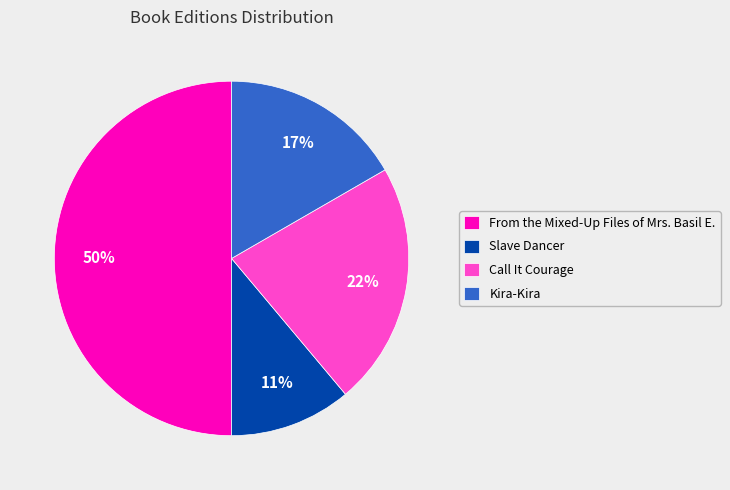

True or false: Kira-Kira accounts for 17% of the total.

True